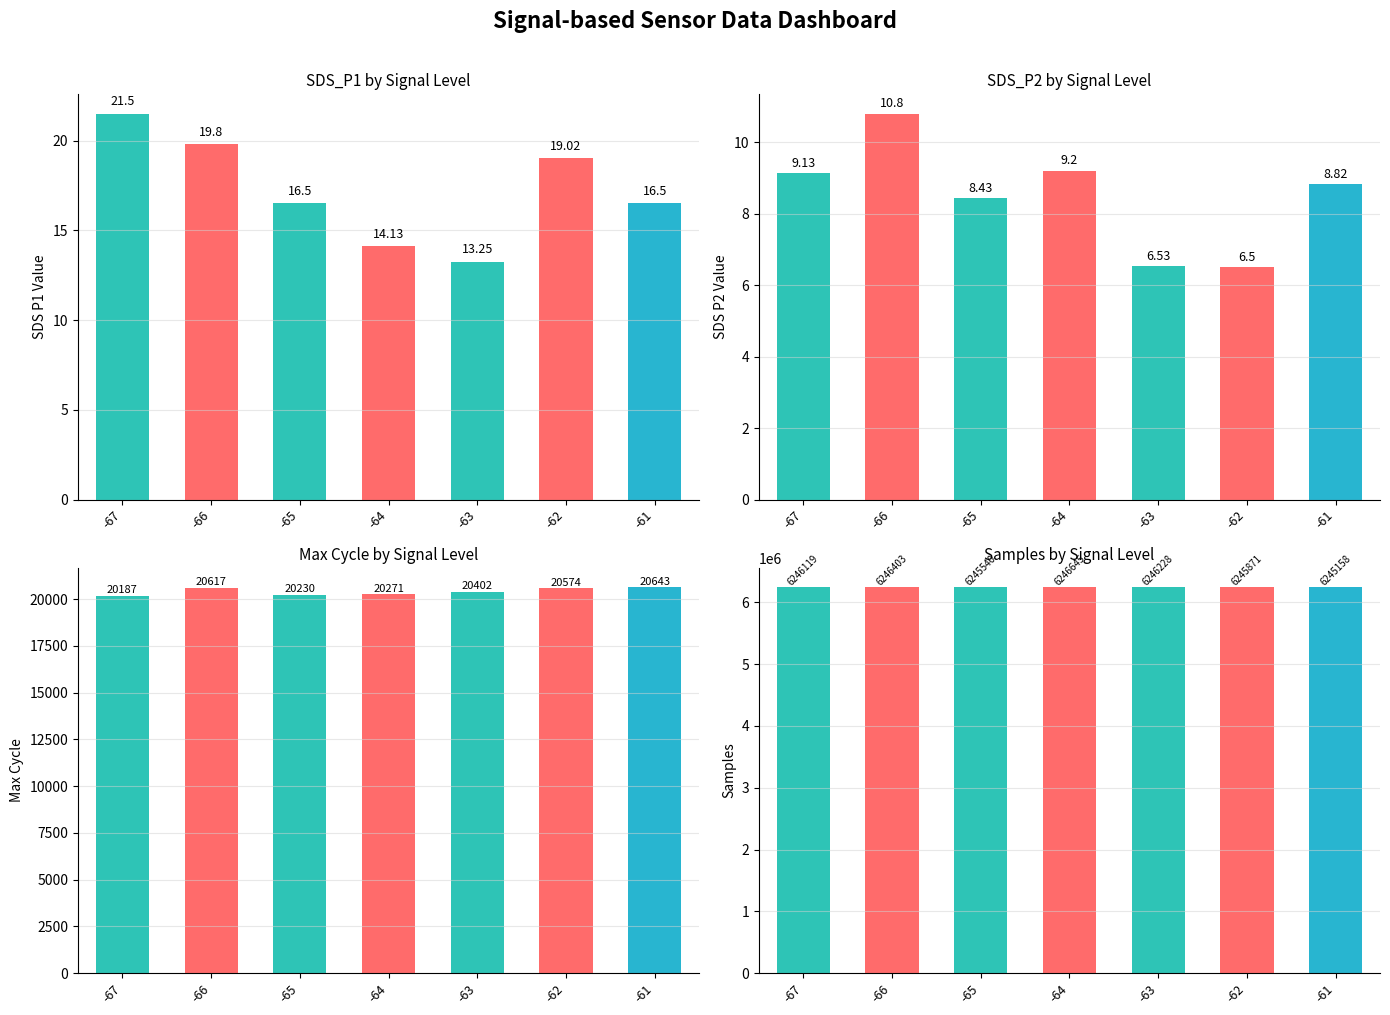

What is the sum of all Samples values?

43721964.0